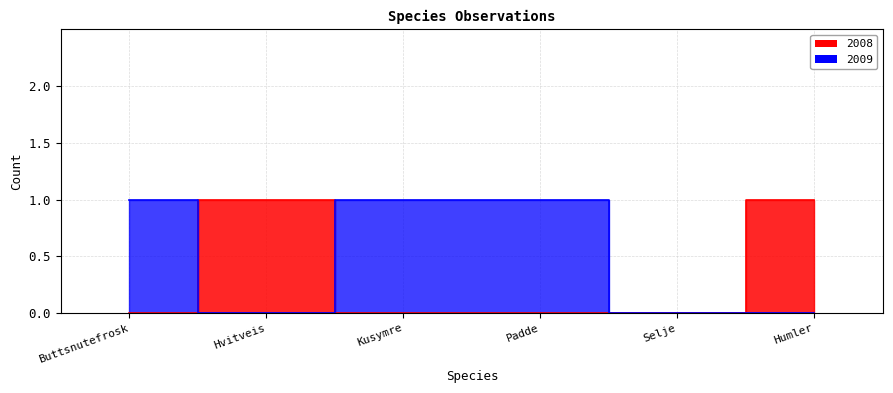

At which category does 2009 reach its first local valley?

Hvitveis